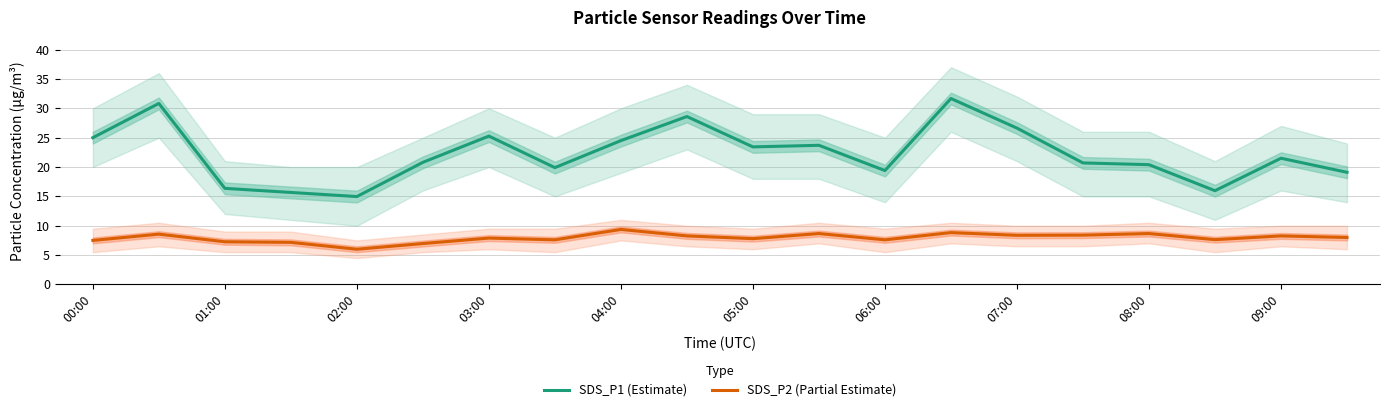

True or false: SDS_P2 (Partial Estimate) and SDS_P1 (Estimate) cross at least once.

False